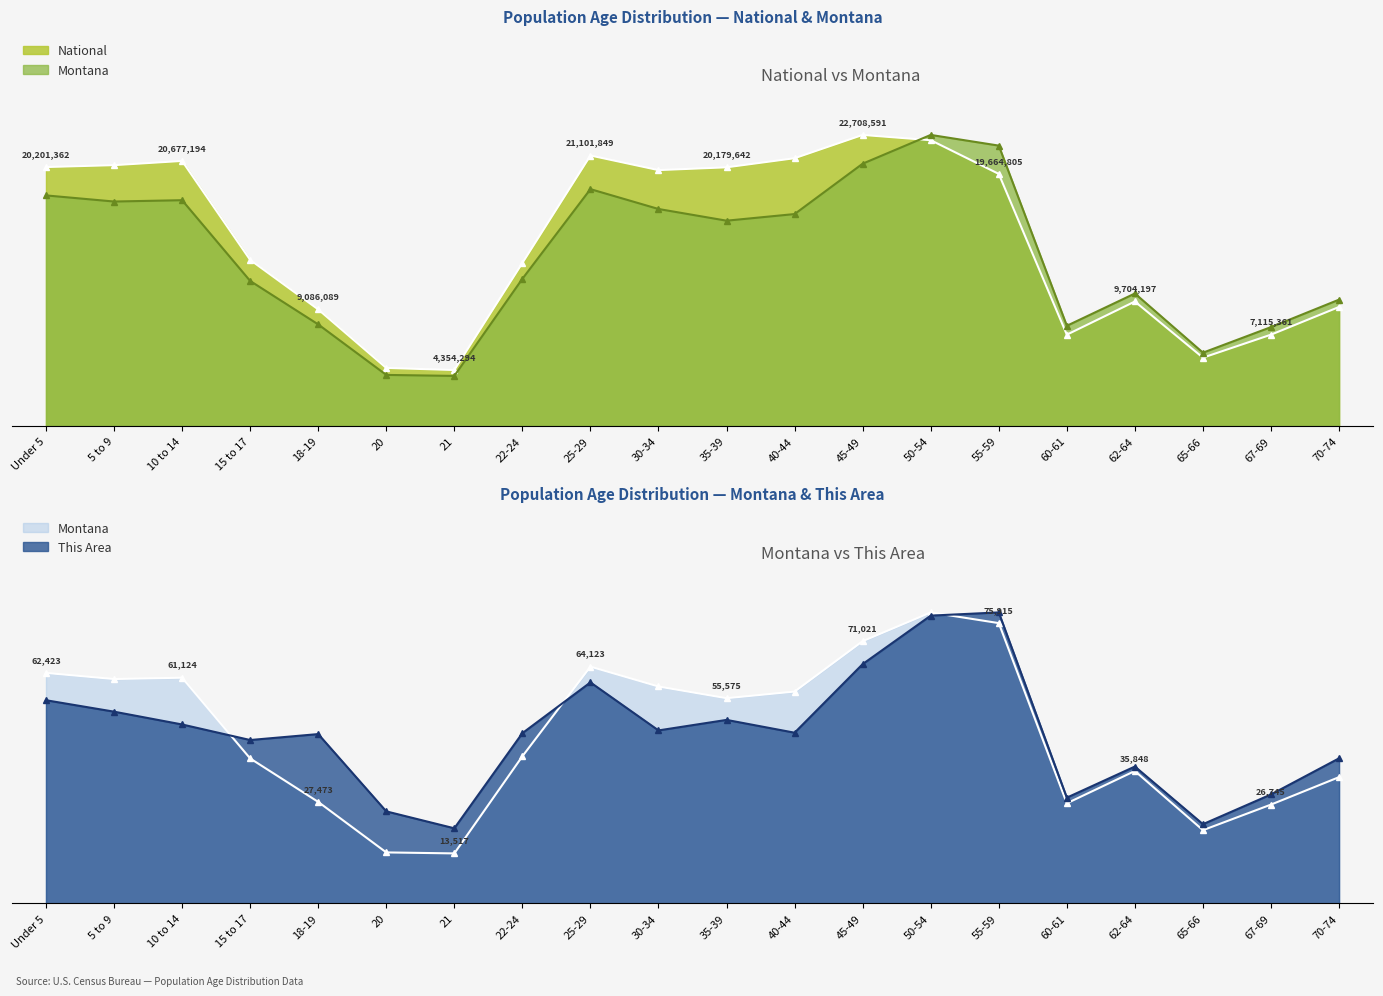

What position from the left is 35-39?

11